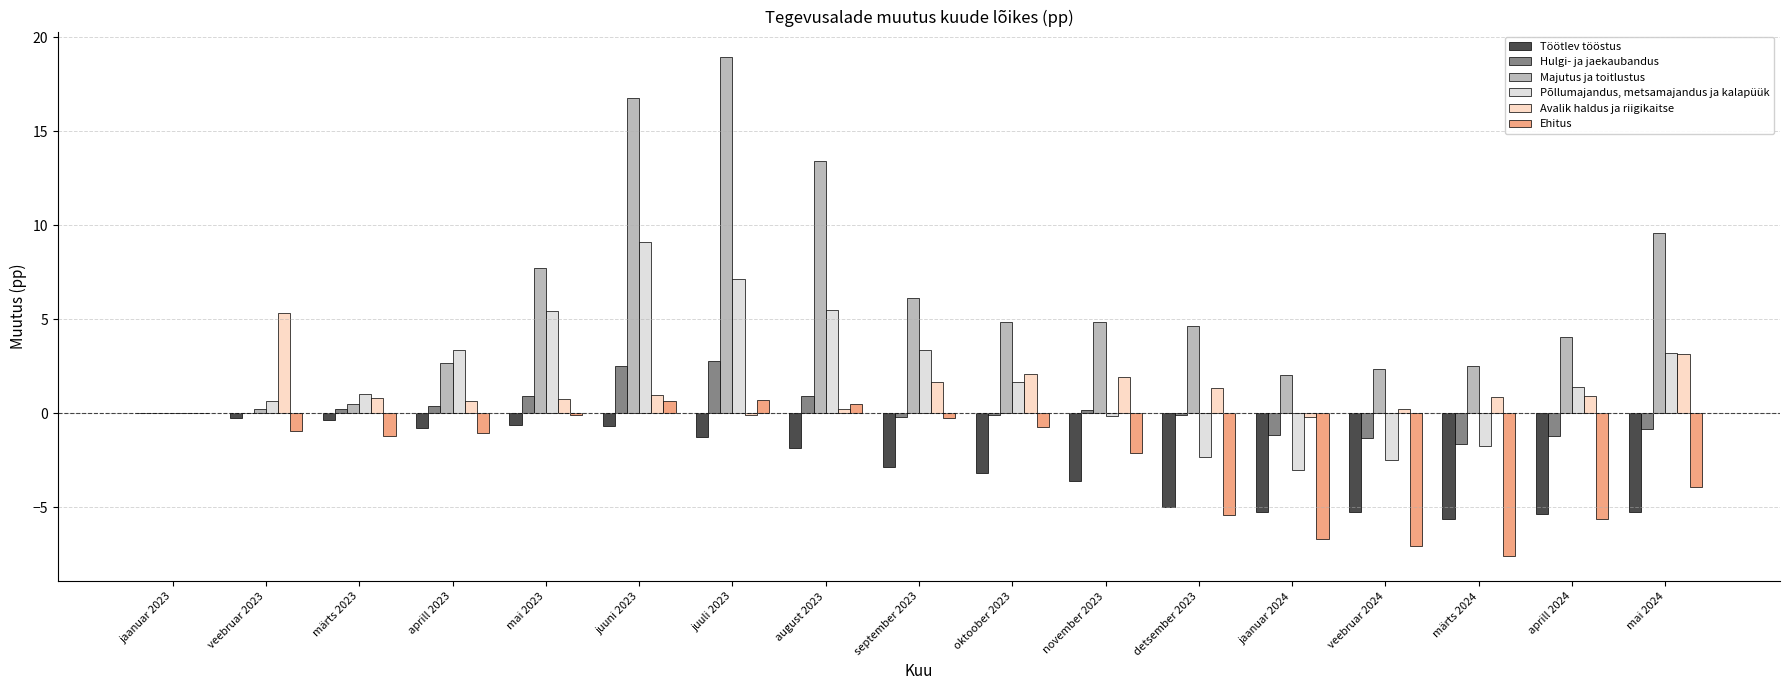

At which label is Ehitus closest to -3?

november 2023